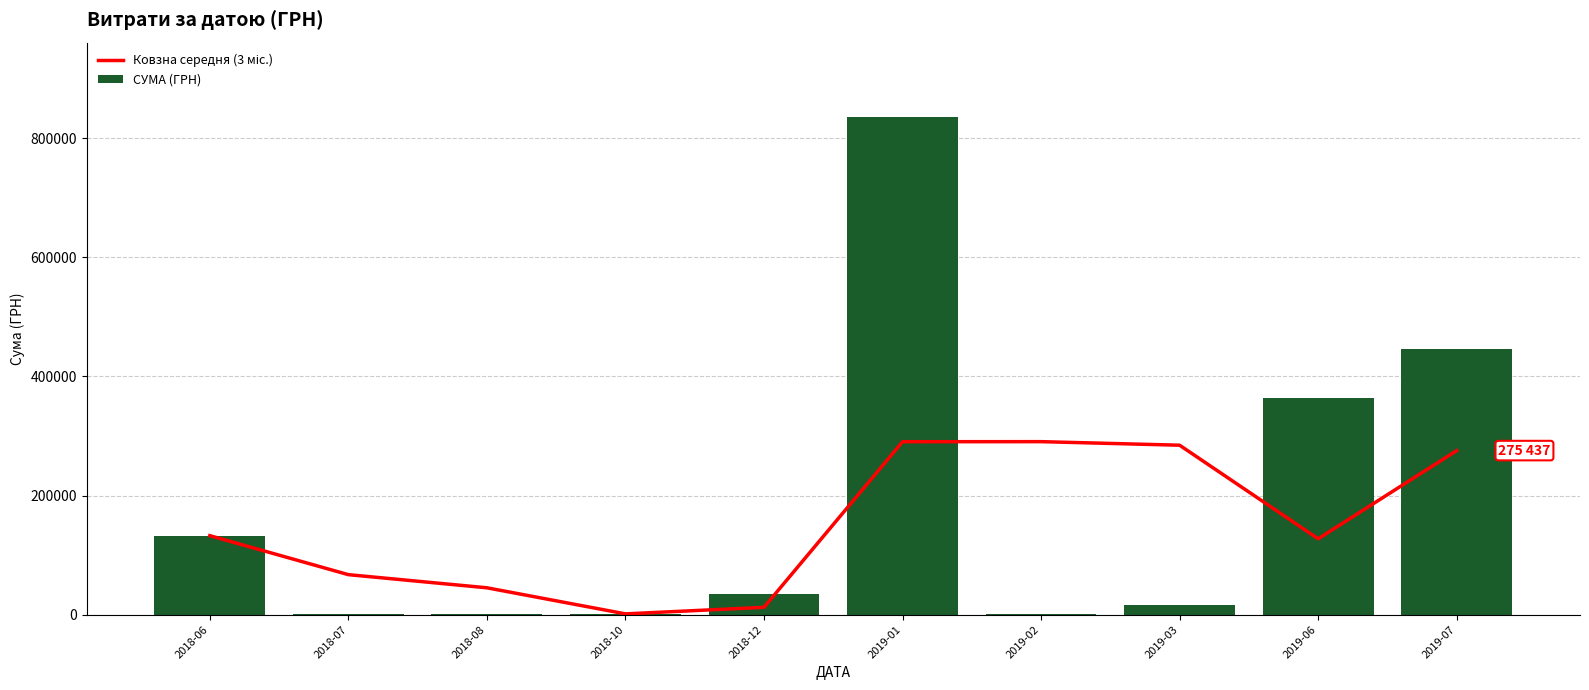

True or false: СУМА (ГРН) has a value of 445821.0 at 2019-07.

True